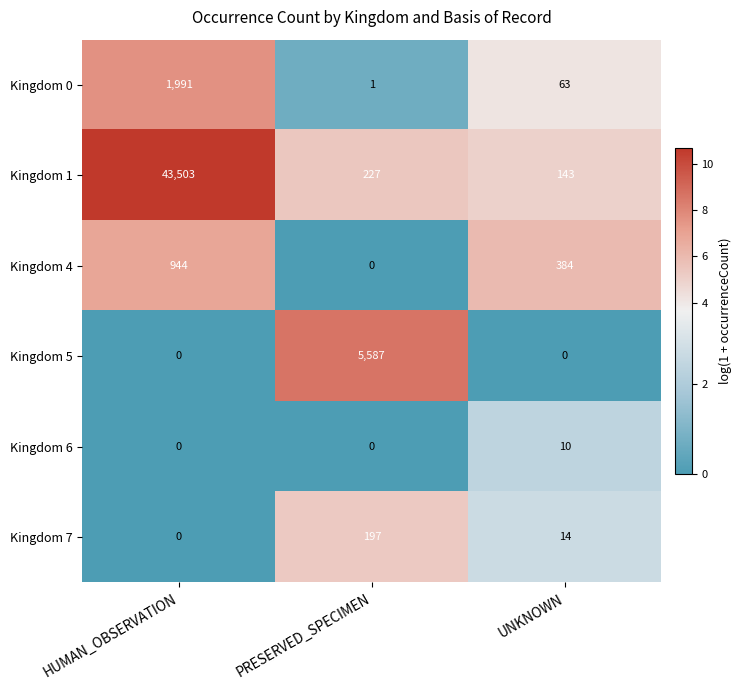

At which label does Kingdom 7 first exceed 14?

PRESERVED_SPECIMEN